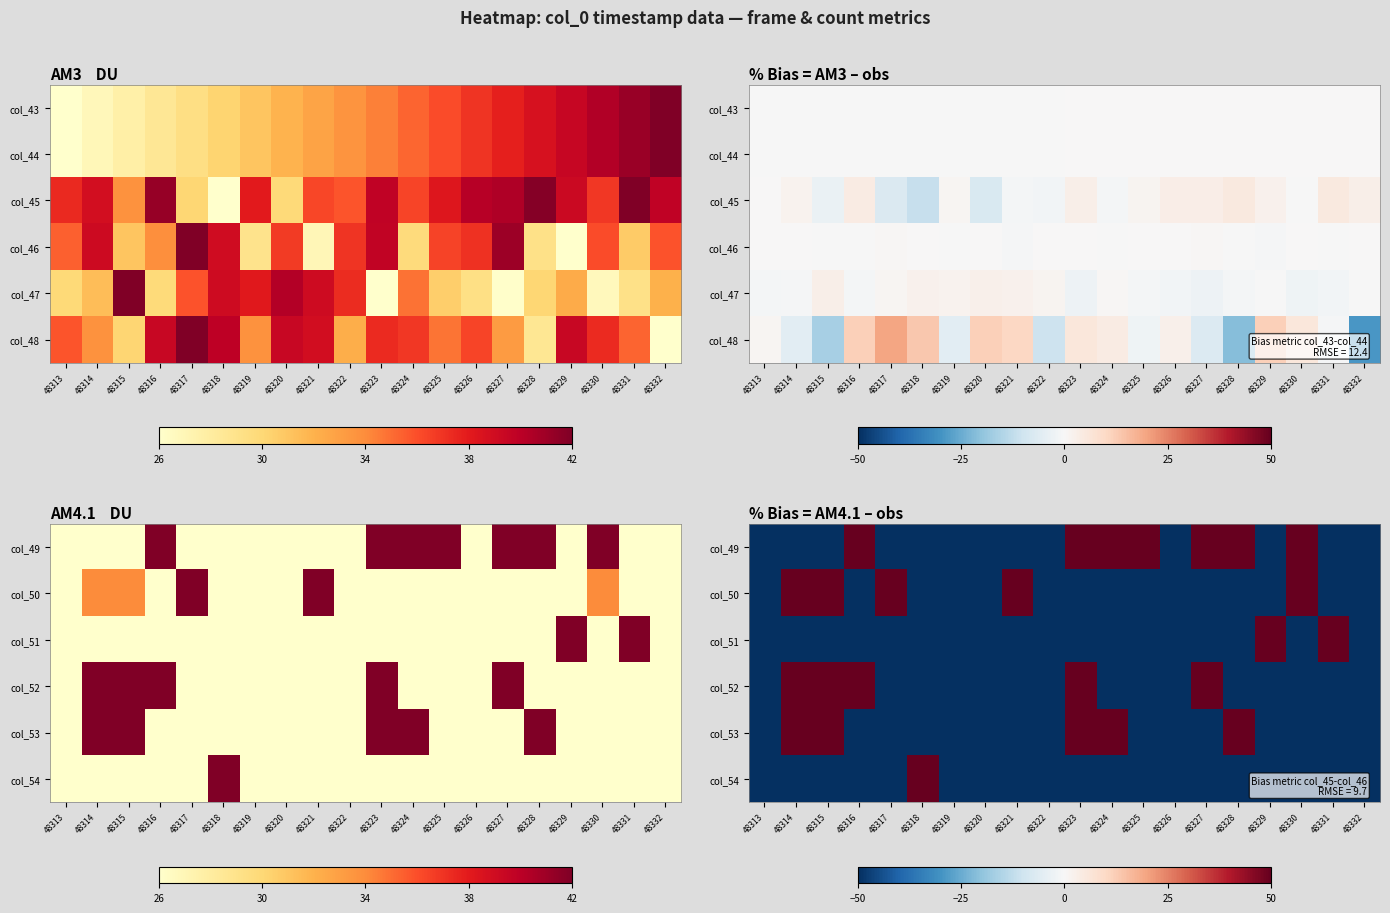

What is the minimum value shown in the chart?

-100.0